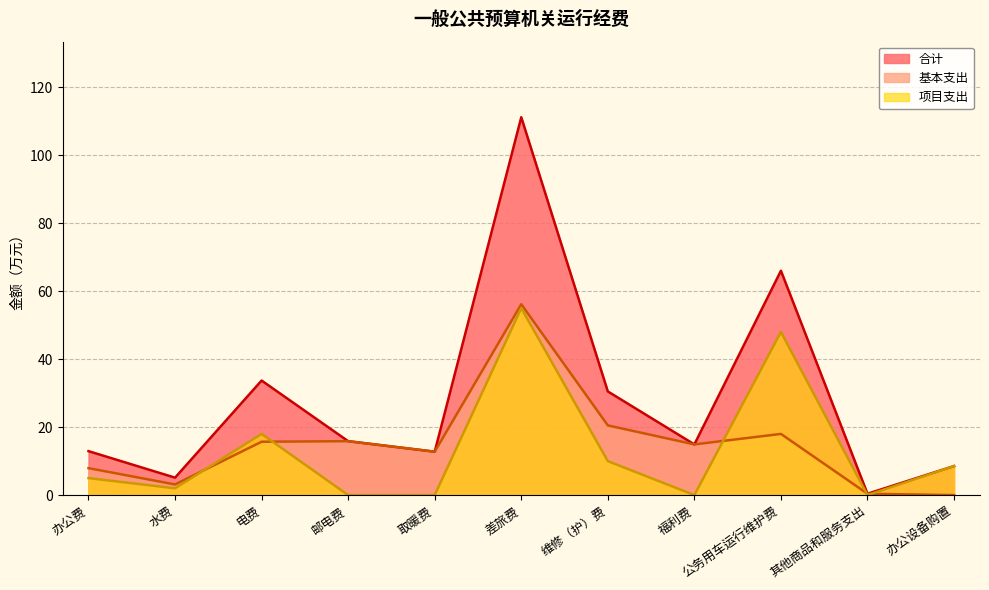

What position from the right is 邮电费?

8